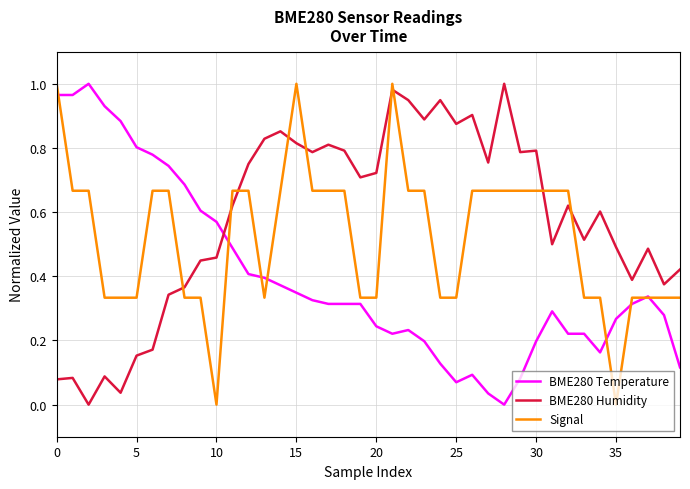

Which series has the largest total across all categories?

BME280 Humidity